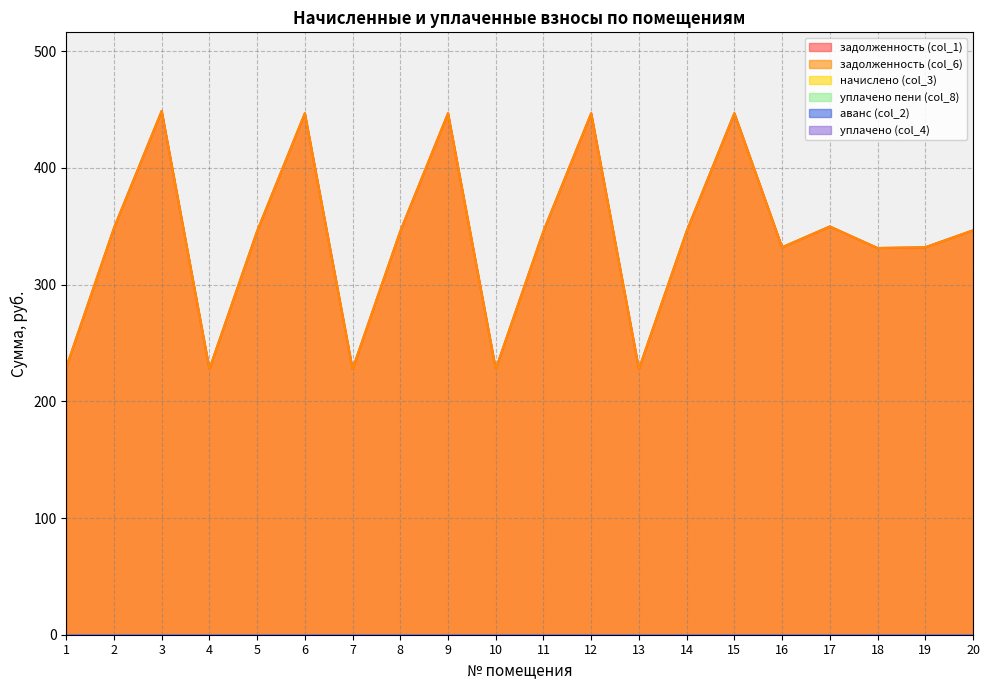

Which series has the largest total across all categories?

задолженность (col_1)